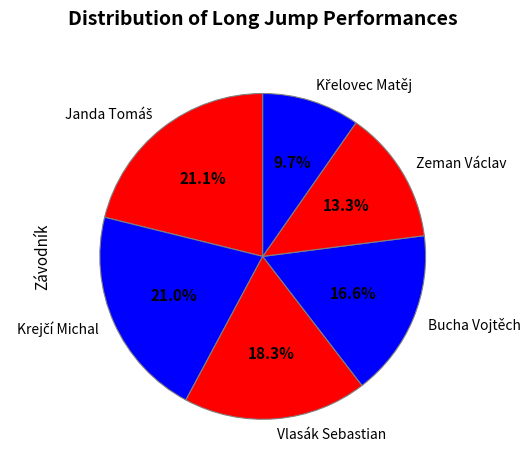

Is there any slice that represents more than half of the pie?

No